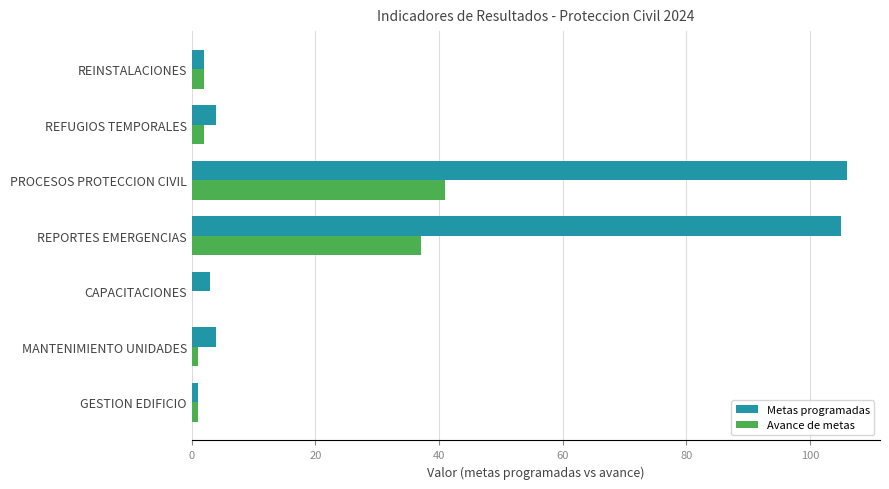

What is the total value across all series at CAPACITACIONES?

3